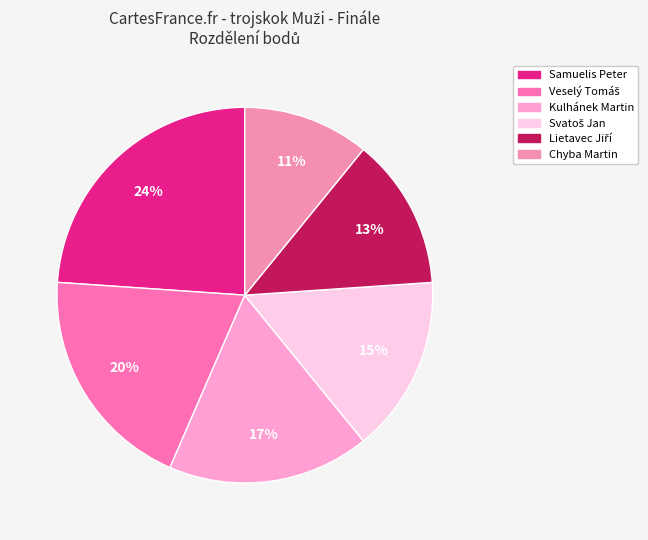

Count the number of slices in the pie.

6